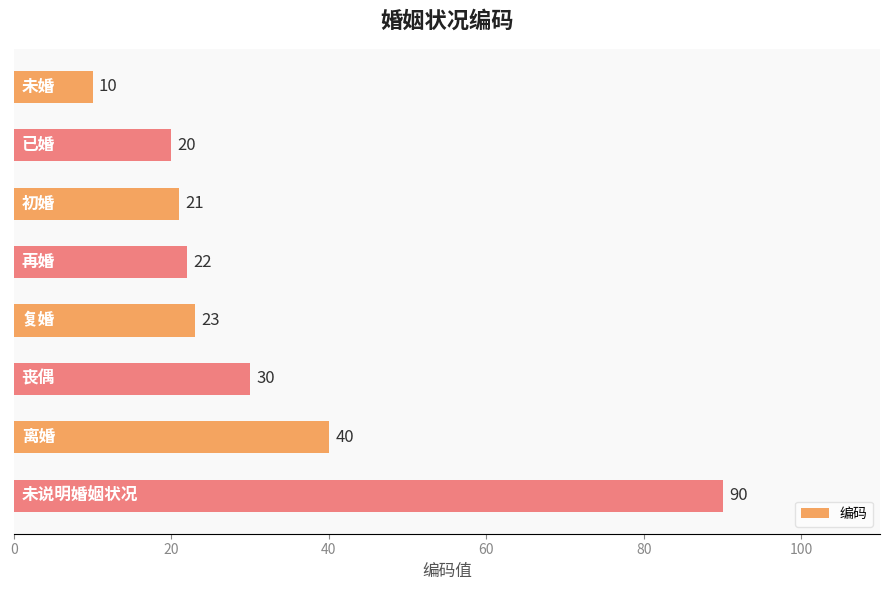

What is the value of the 4th bar from the top?

22